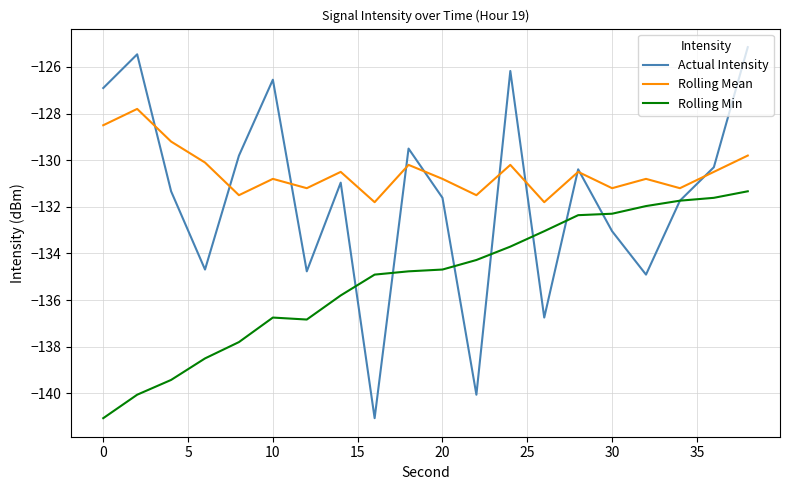

Which series has the widest spread of values?

Actual Intensity